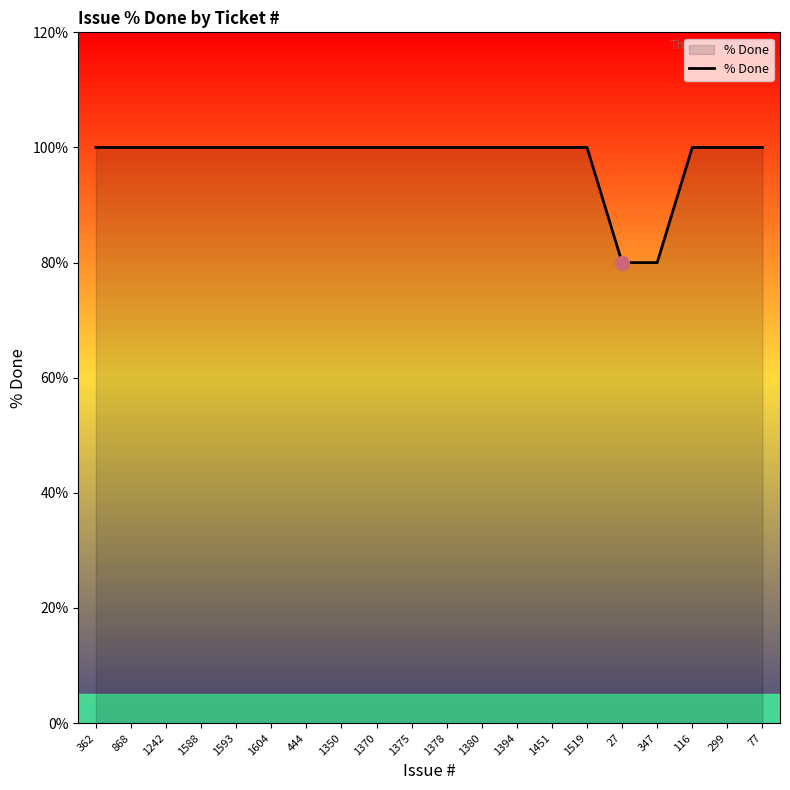

What position from the left is 1451?

14